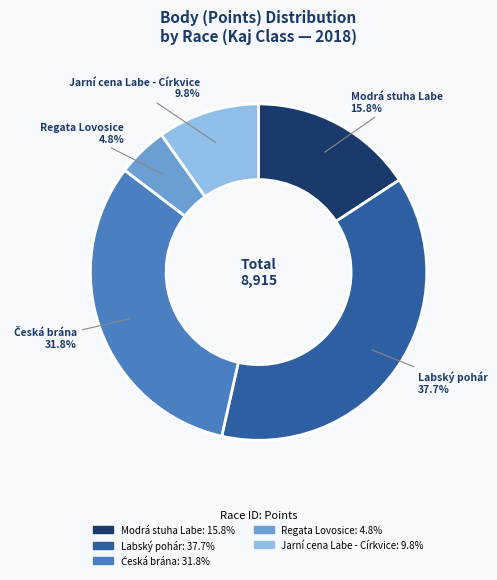

Is there a majority slice in this chart?

No